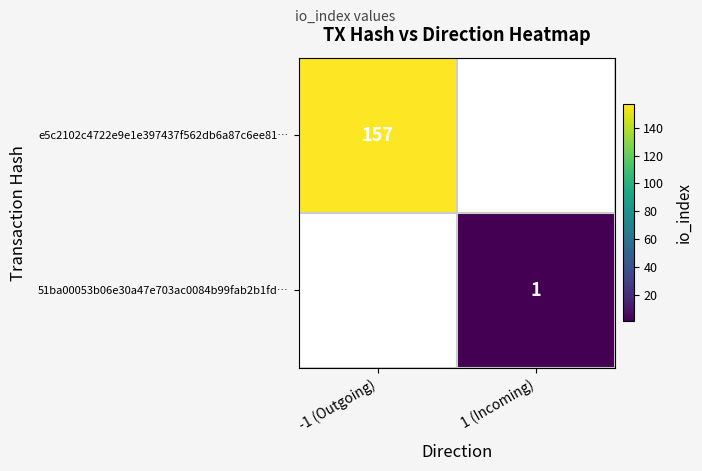

Is the value of 51ba00053b06e30a47e703ac0084b99fab2b1fd… at 1 (Incoming) greater than the value of e5c2102c4722e9e1e397437f562db6a87c6ee81… at -1 (Outgoing)?

No